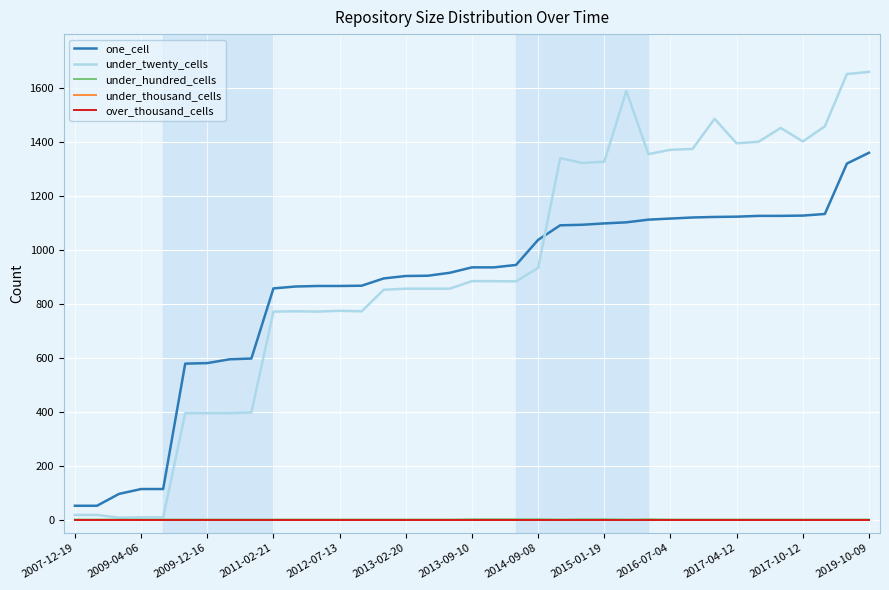

True or false: under_hundred_cells and one_cell cross at least once.

False